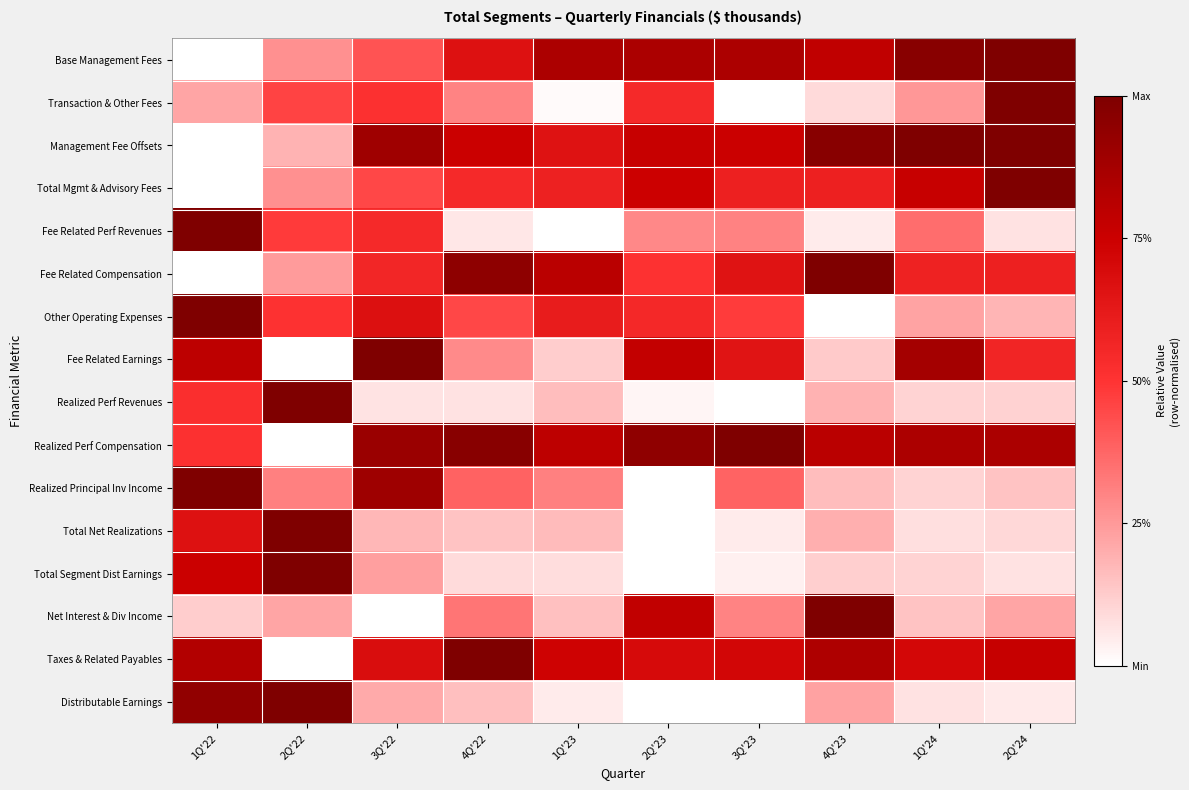

Reading right to left, extract all data points from this chart.

Base Management Fees: 2Q'24=1.0	1Q'24=1.0	4Q'23=0.8	3Q'23=0.9	2Q'23=0.9	1Q'23=0.8	4Q'22=0.7	3Q'22=0.4	2Q'22=0.3	1Q'22=0.0
Transaction & Other Fees: 2Q'24=1.0	1Q'24=0.3	4Q'23=0.1	3Q'23=0.0	2Q'23=0.5	1Q'23=0.0	4Q'22=0.3	3Q'22=0.5	2Q'22=0.5	1Q'22=0.2
Management Fee Offsets: 2Q'24=1.0	1Q'24=1.0	4Q'23=1.0	3Q'23=0.8	2Q'23=0.8	1Q'23=0.7	4Q'22=0.8	3Q'22=0.9	2Q'22=0.2	1Q'22=0.0
Total Mgmt & Advisory Fees: 2Q'24=1.0	1Q'24=0.8	4Q'23=0.6	3Q'23=0.6	2Q'23=0.7	1Q'23=0.6	4Q'22=0.5	3Q'22=0.5	2Q'22=0.3	1Q'22=0.0
Fee Related Perf Revenues: 2Q'24=0.1	1Q'24=0.4	4Q'23=0.1	3Q'23=0.3	2Q'23=0.3	1Q'23=0.0	4Q'22=0.1	3Q'22=0.5	2Q'22=0.5	1Q'22=1.0
Fee Related Compensation: 2Q'24=0.6	1Q'24=0.6	4Q'23=1.0	3Q'23=0.7	2Q'23=0.5	1Q'23=0.8	4Q'22=0.9	3Q'22=0.6	2Q'22=0.2	1Q'22=0.0
Other Operating Expenses: 2Q'24=0.2	1Q'24=0.2	4Q'23=0.0	3Q'23=0.5	2Q'23=0.6	1Q'23=0.6	4Q'22=0.5	3Q'22=0.7	2Q'22=0.5	1Q'22=1.0
Fee Related Earnings: 2Q'24=0.6	1Q'24=0.9	4Q'23=0.1	3Q'23=0.7	2Q'23=0.8	1Q'23=0.1	4Q'22=0.3	3Q'22=1.0	2Q'22=0.0	1Q'22=0.8
Realized Perf Revenues: 2Q'24=0.1	1Q'24=0.1	4Q'23=0.2	3Q'23=0.0	2Q'23=0.0	1Q'23=0.2	4Q'22=0.1	3Q'22=0.1	2Q'22=1.0	1Q'22=0.5
Realized Perf Compensation: 2Q'24=0.9	1Q'24=0.8	4Q'23=0.8	3Q'23=1.0	2Q'23=0.9	1Q'23=0.8	4Q'22=1.0	3Q'22=0.9	2Q'22=0.0	1Q'22=0.5
Realized Principal Inv Income: 2Q'24=0.1	1Q'24=0.1	4Q'23=0.2	3Q'23=0.4	2Q'23=0.0	1Q'23=0.3	4Q'22=0.4	3Q'22=0.9	2Q'22=0.3	1Q'22=1.0
Total Net Realizations: 2Q'24=0.1	1Q'24=0.1	4Q'23=0.2	3Q'23=0.1	2Q'23=0.0	1Q'23=0.2	4Q'22=0.1	3Q'22=0.2	2Q'22=1.0	1Q'22=0.7
Total Segment Dist Earnings: 2Q'24=0.1	1Q'24=0.1	4Q'23=0.1	3Q'23=0.0	2Q'23=0.0	1Q'23=0.1	4Q'22=0.1	3Q'22=0.2	2Q'22=1.0	1Q'22=0.8
Net Interest & Div Income: 2Q'24=0.2	1Q'24=0.1	4Q'23=1.0	3Q'23=0.3	2Q'23=0.8	1Q'23=0.2	4Q'22=0.3	3Q'22=0.0	2Q'22=0.2	1Q'22=0.1
Taxes & Related Payables: 2Q'24=0.8	1Q'24=0.7	4Q'23=0.8	3Q'23=0.7	2Q'23=0.7	1Q'23=0.7	4Q'22=1.0	3Q'22=0.7	2Q'22=0.0	1Q'22=0.8
Distributable Earnings: 2Q'24=0.1	1Q'24=0.1	4Q'23=0.2	3Q'23=0.0	2Q'23=0.0	1Q'23=0.0	4Q'22=0.2	3Q'22=0.2	2Q'22=1.0	1Q'22=0.9